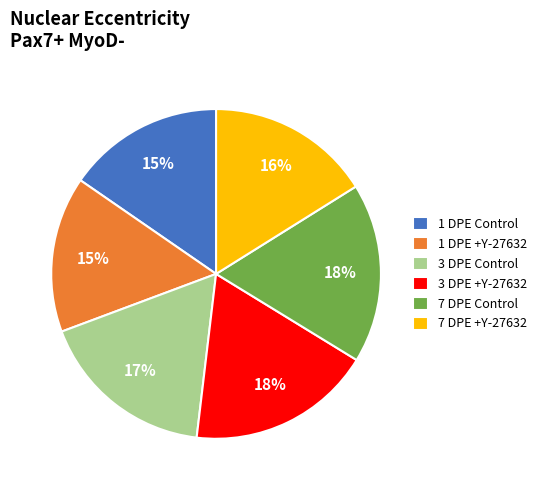

True or false: 7 DPE Control accounts for 18% of the total.

True